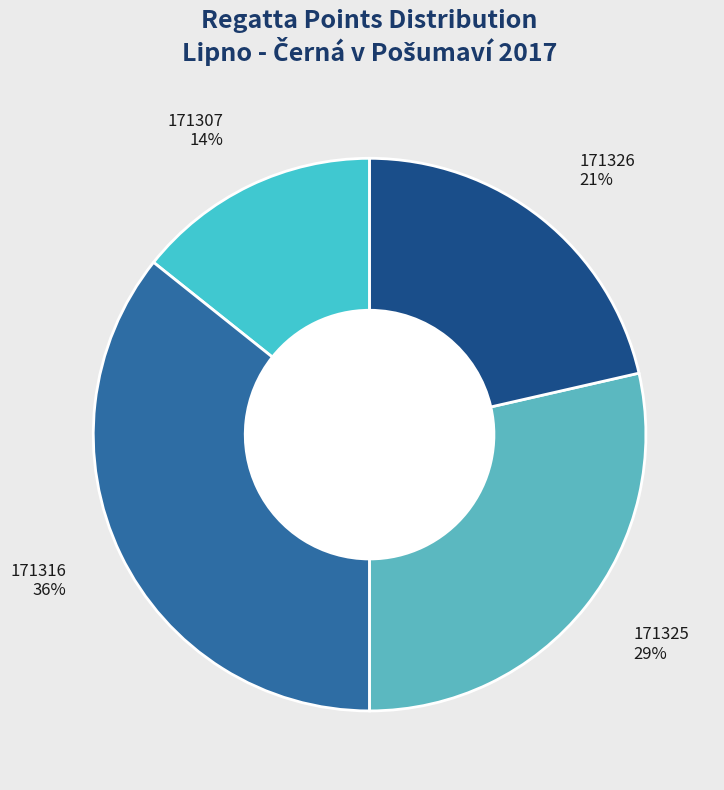

The 171326 slice represents 9% of the pie. True or false?

False